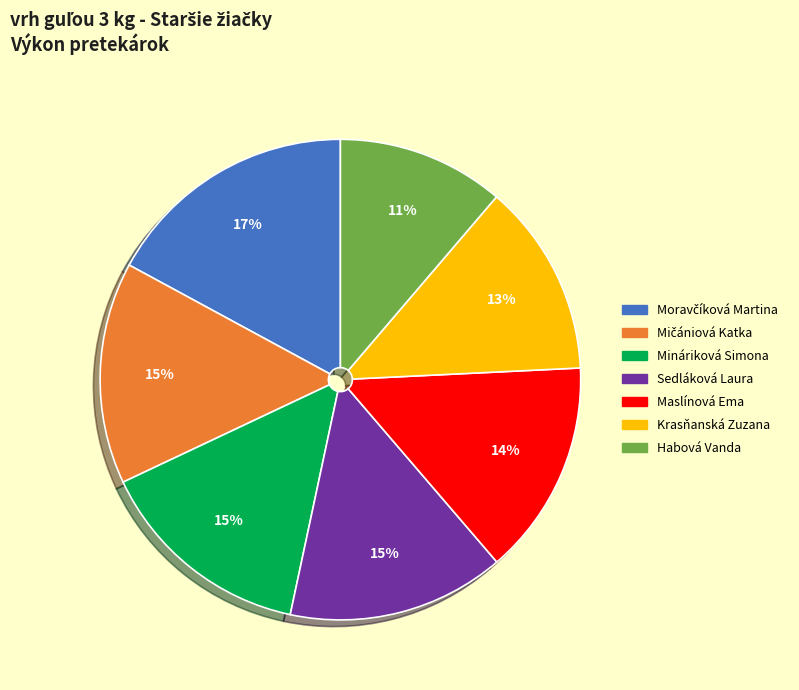

To the nearest percent, what portion does Mináriková Simona represent?

15%